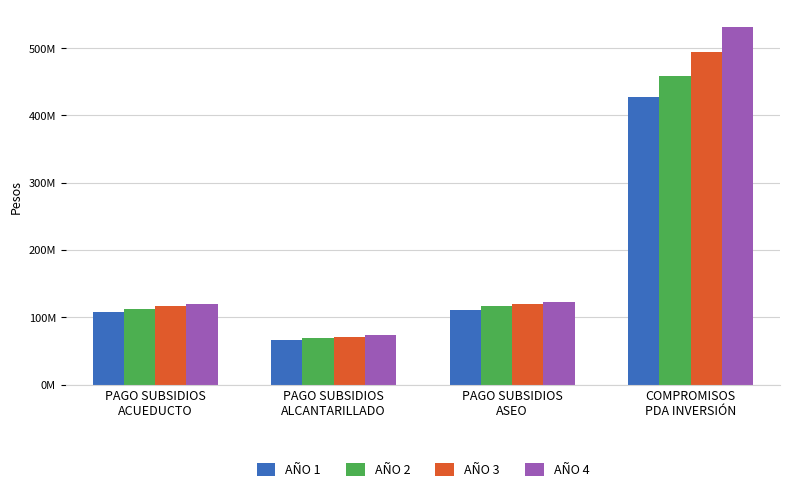

What is the label of the 4th bar from the left?

COMPROMISOS
PDA INVERSIÓN